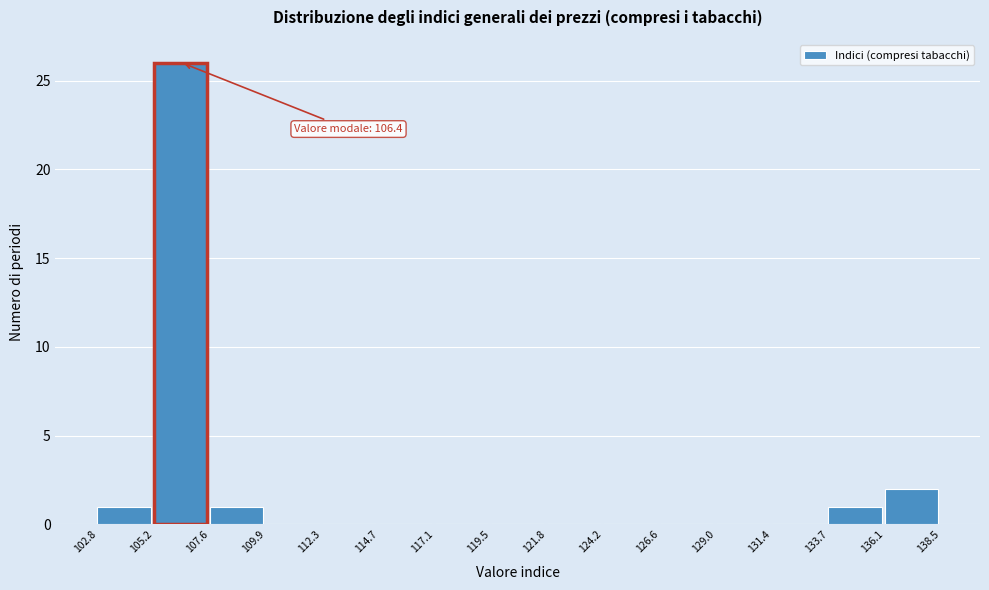

Over which range of the x-axis is the bar tallest?

105.2 to 107.6